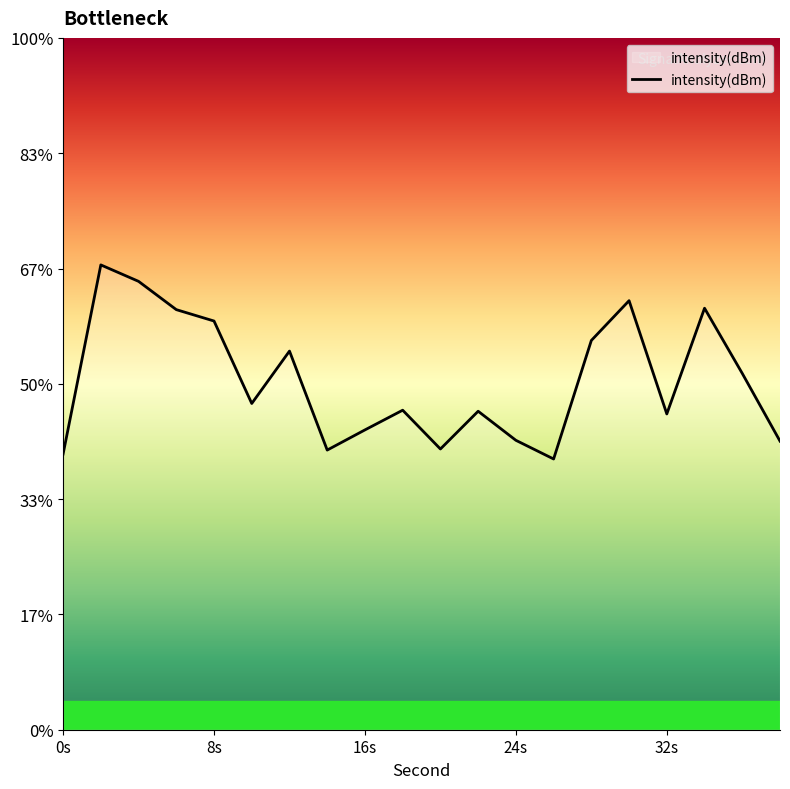

Is it true that the value at 19 is -166.7?

False